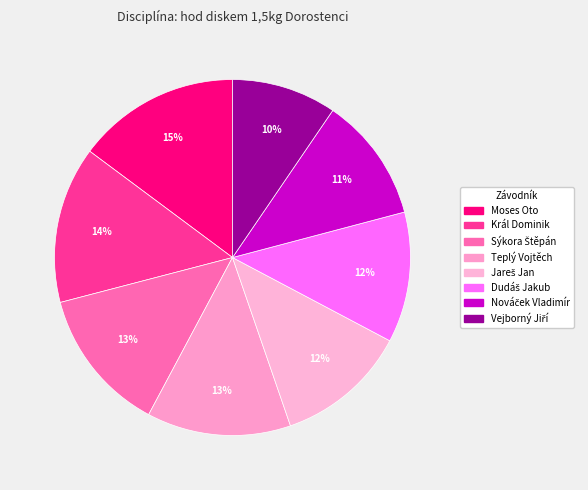

Rank the categories by value from highest to lowest.

Moses Oto, Král Dominik, Sýkora Štěpán, Teplý Vojtěch, Jareš Jan, Dudáš Jakub, Nováček Vladimír, Vejborný Jiří